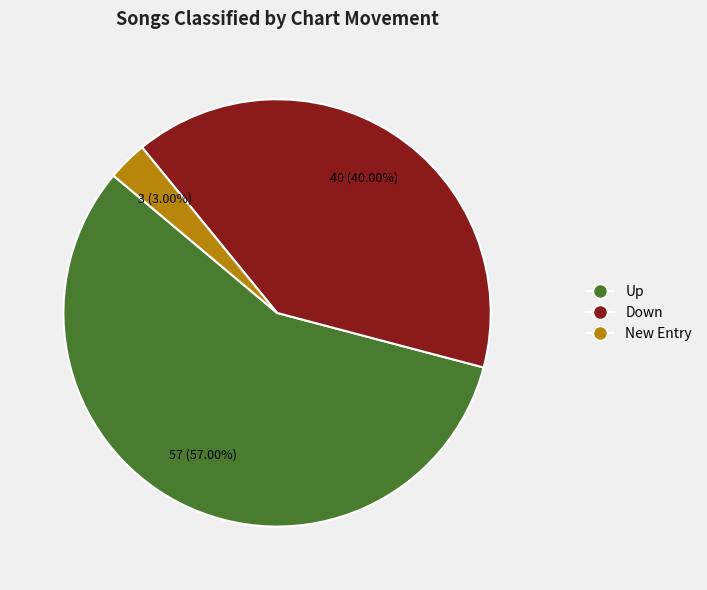

Count the number of slices in the pie.

3